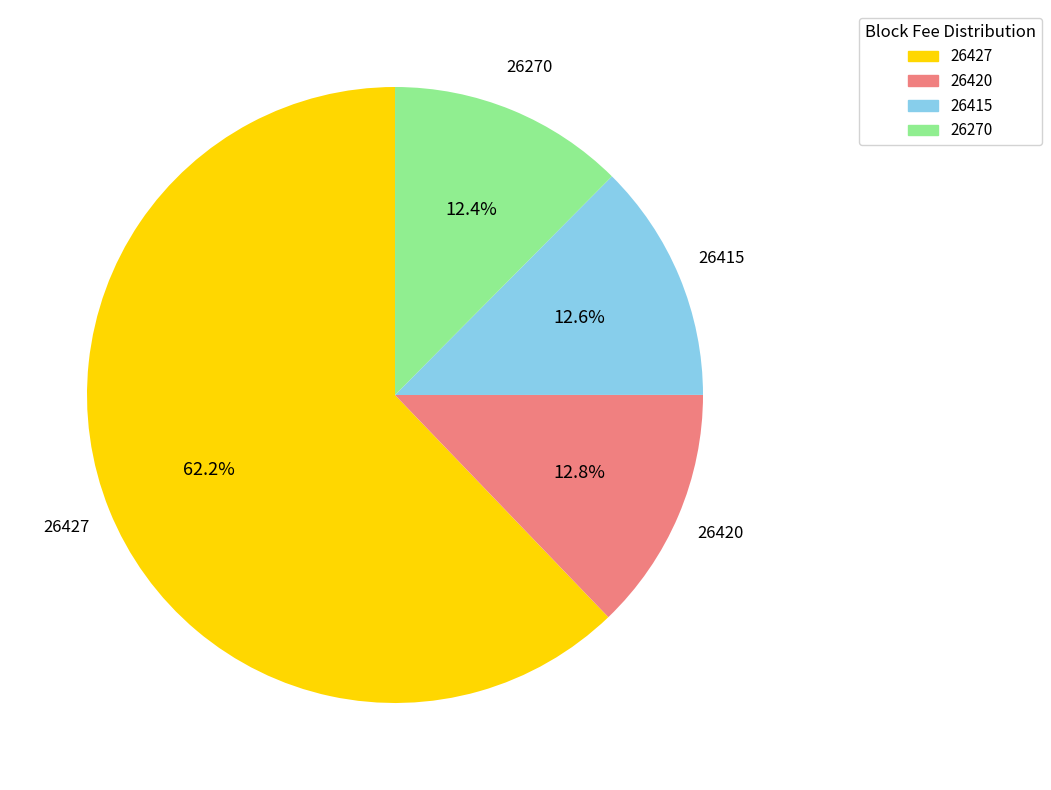

How many slices are in this pie chart?

4